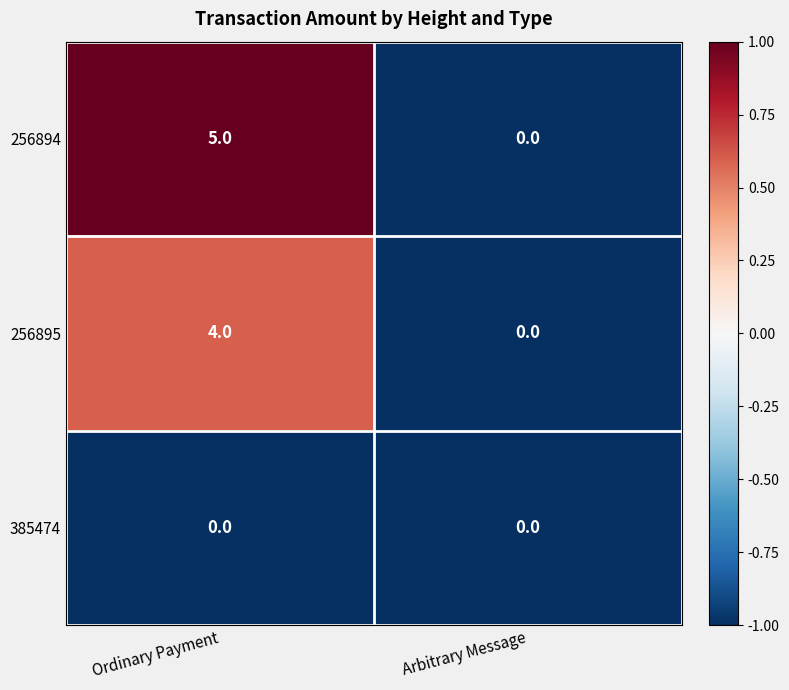

What is the difference between the 256895 values at Ordinary Payment and Arbitrary Message?

4